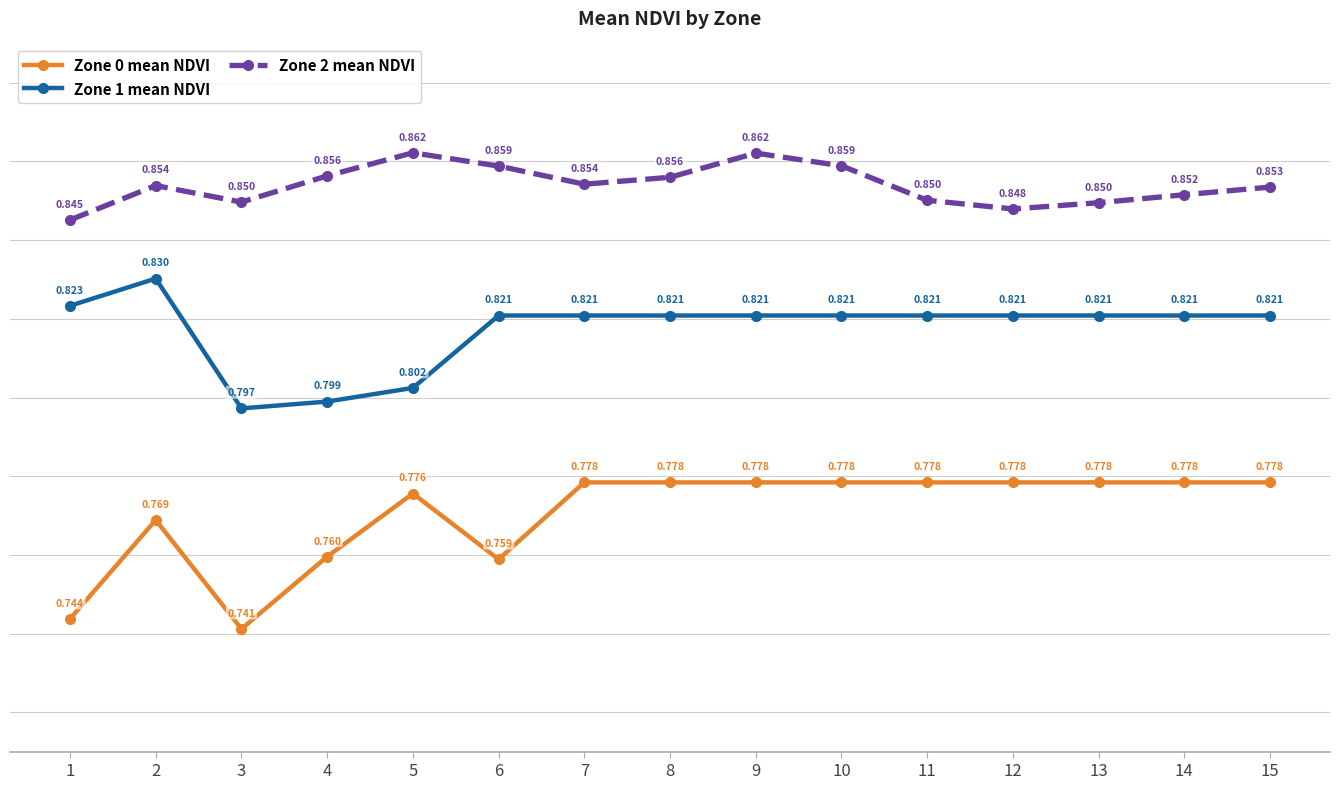

What is the spread (max minus min) of values at 11?

0.1